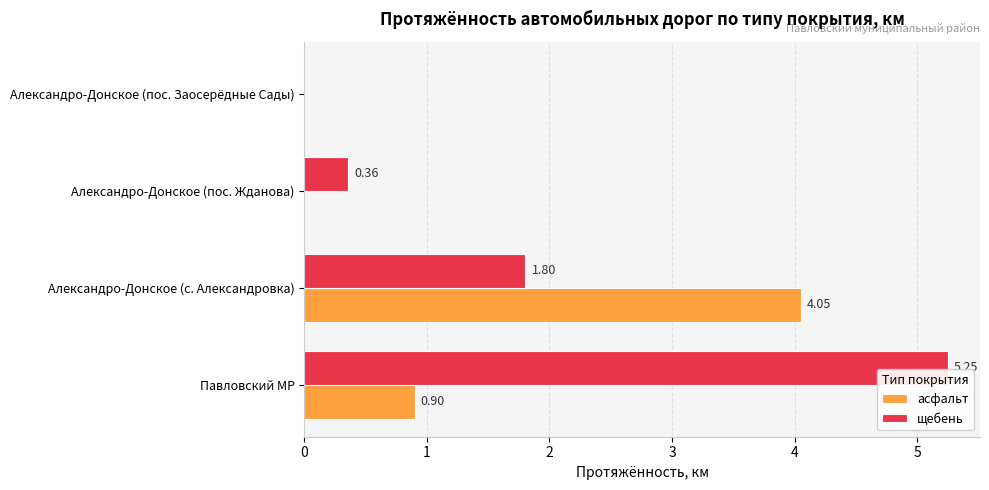

Between Александро-Донское (пос. Жданова) and Александро-Донское (пос. Заосерёдные Сады), which series saw the biggest shift?

щебень